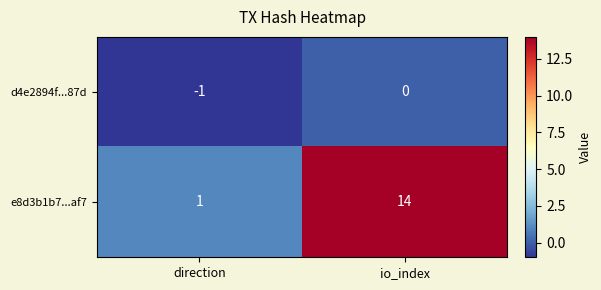

What is the difference between the highest and lowest values at io_index?

14